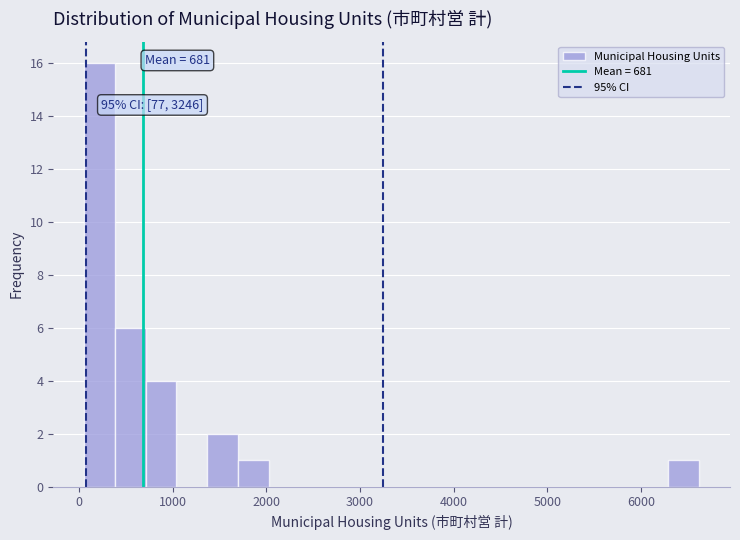

Around what value on the x-axis is the tallest bar? Give the approximate position of its centre, as read against the axis.

200